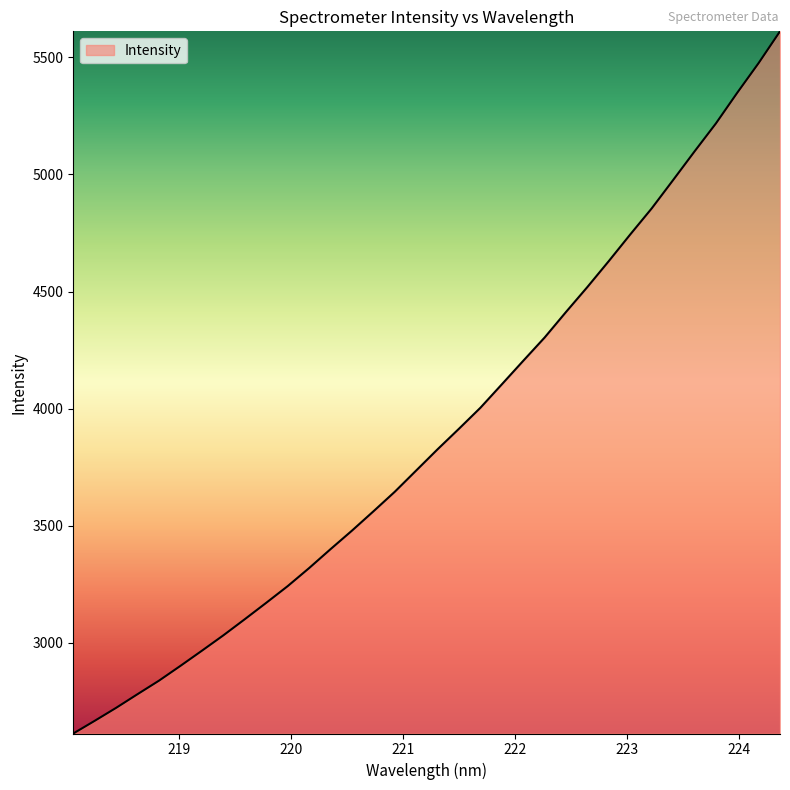

What is the minimum value shown in the chart?

2613.1